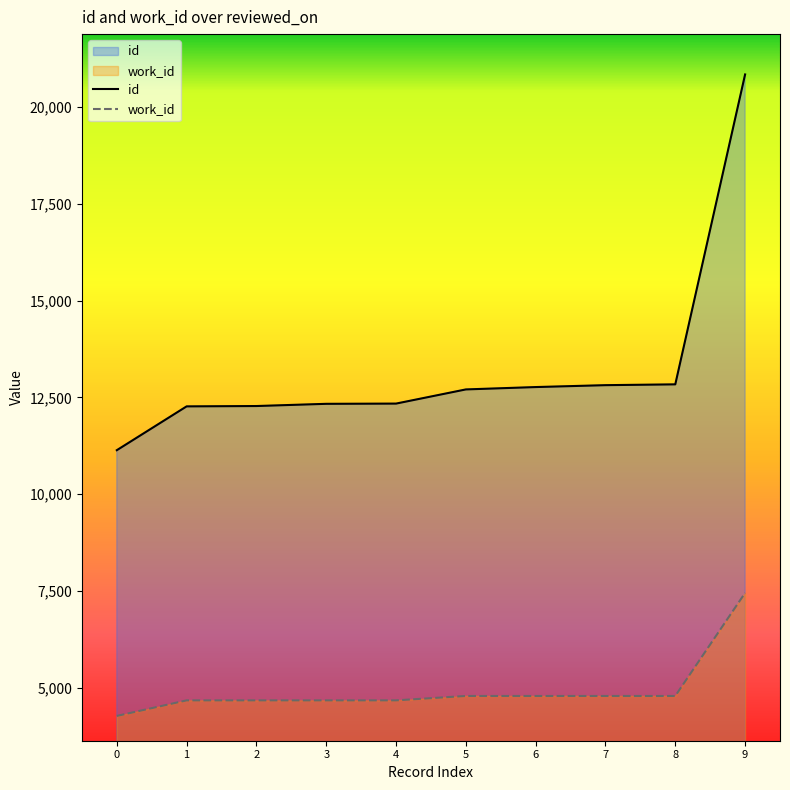

What is the sum of the id values at 2 and 7?

25089